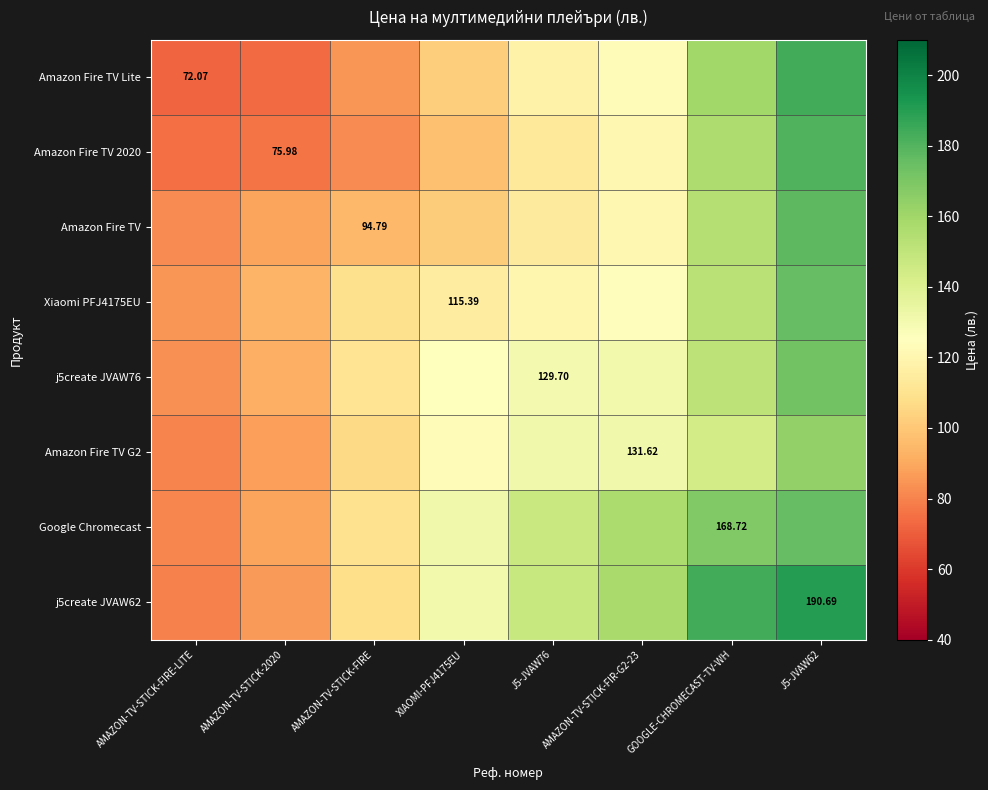

Rank the series by their maximum value, from highest to lowest.

j5create JVAW62, Amazon Fire TV Lite, Amazon Fire TV 2020, Amazon Fire TV, Google Chromecast, Xiaomi PFJ4175EU, j5create JVAW76, Amazon Fire TV G2